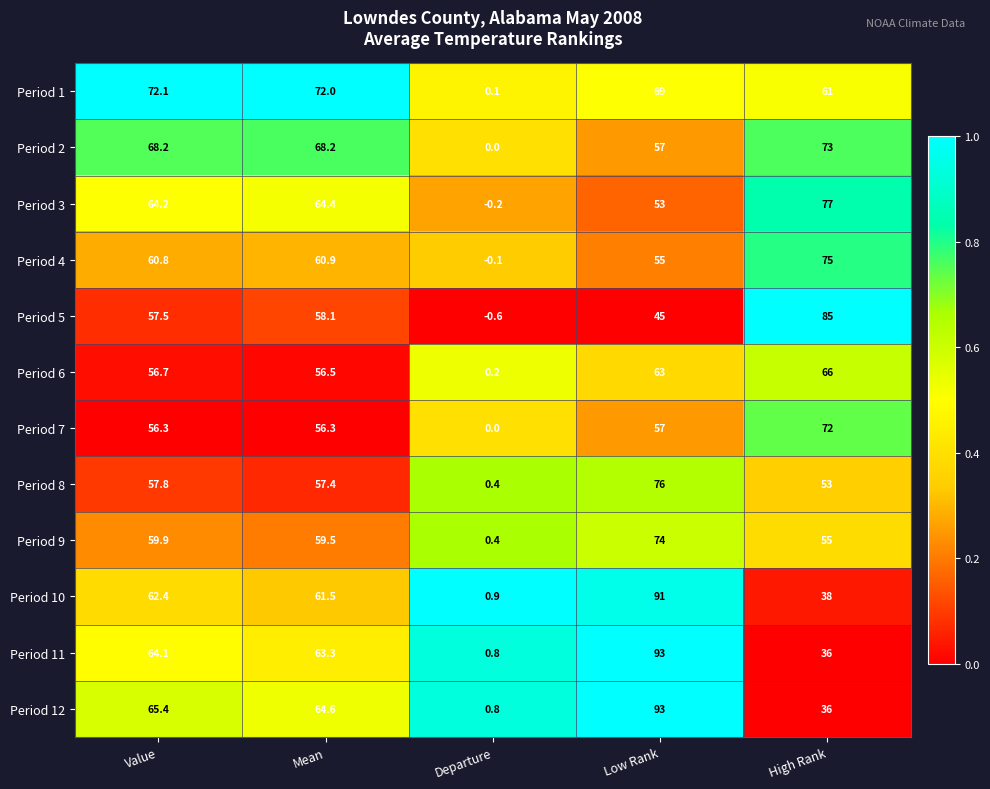

What is the difference between the Period 4 values at High Rank and Mean?

14.1